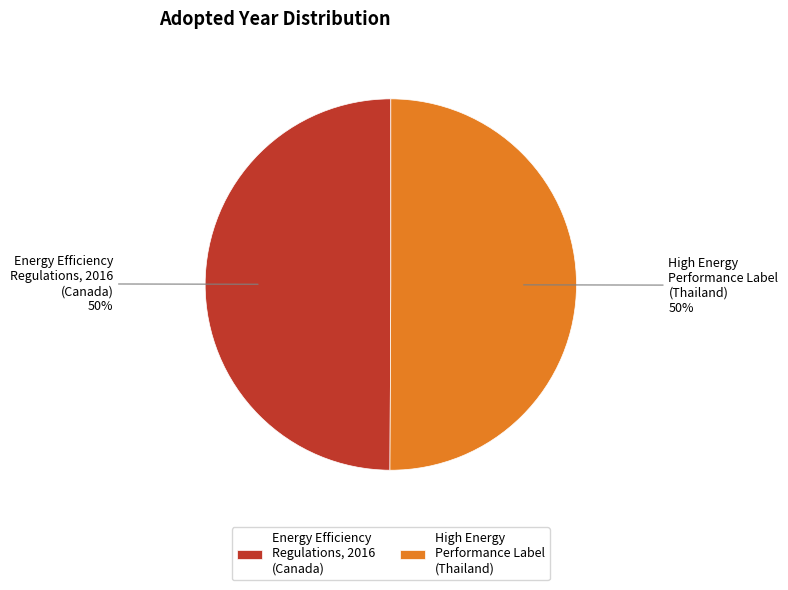

To the nearest percent, what percentage of the pie is Energy Efficiency Regulations, 2016 (Canada)?

50%